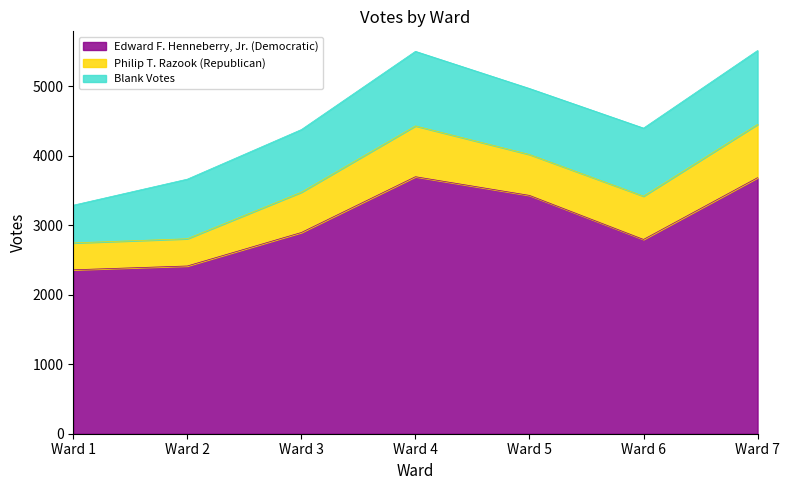

What is the difference between the Philip T. Razook (Republican) values at Ward 1 and Ward 6?

236